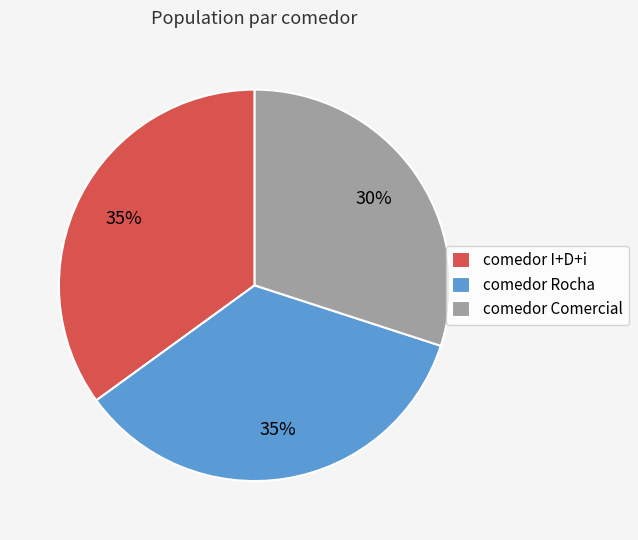

Combined, do comedor Comercial and comedor Rocha account for over 50%?

Yes